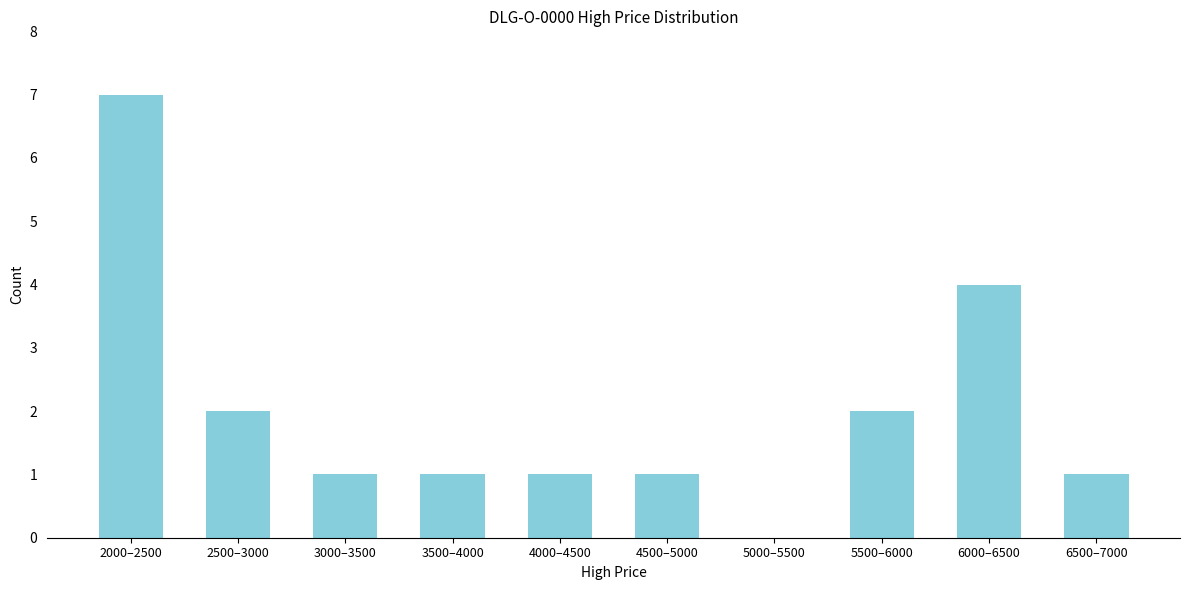

Reading left to right, extract all data points from this chart.

2000–2500=7	2500–3000=2	3000–3500=1	3500–4000=1	4000–4500=1	4500–5000=1	5000–5500=0	5500–6000=2	6000–6500=4	6500–7000=1